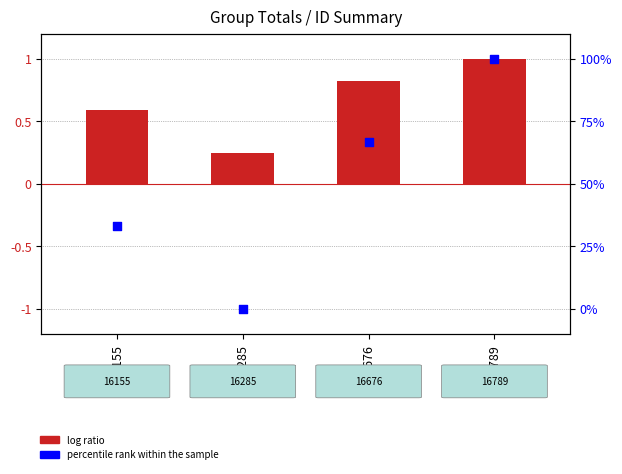

Which series has the largest total across all categories?

percentile rank within the sample